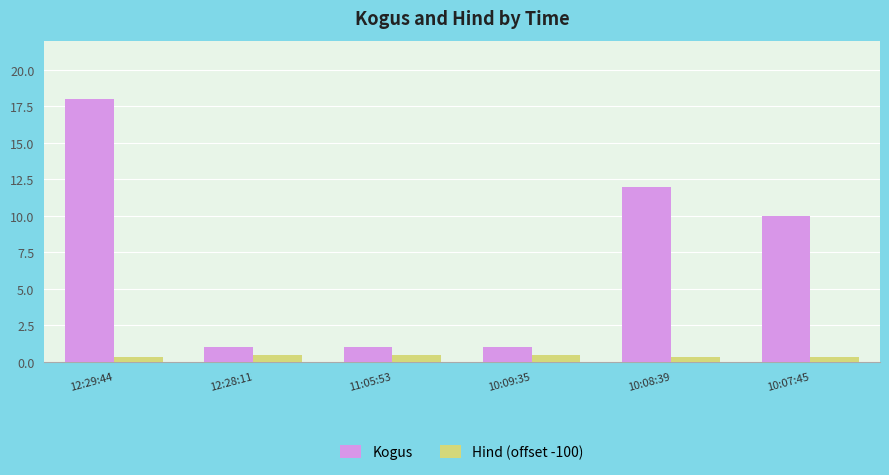

What is the value of the Kogus bar at the 1st from the left?

18.0